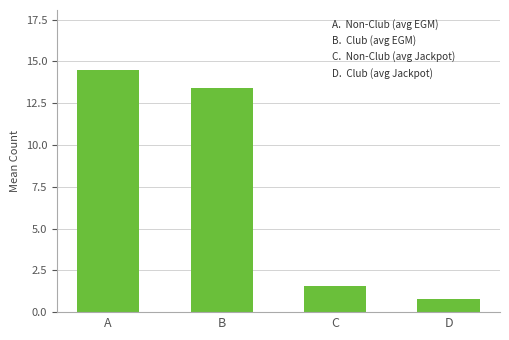

How many bars are there in total?

4